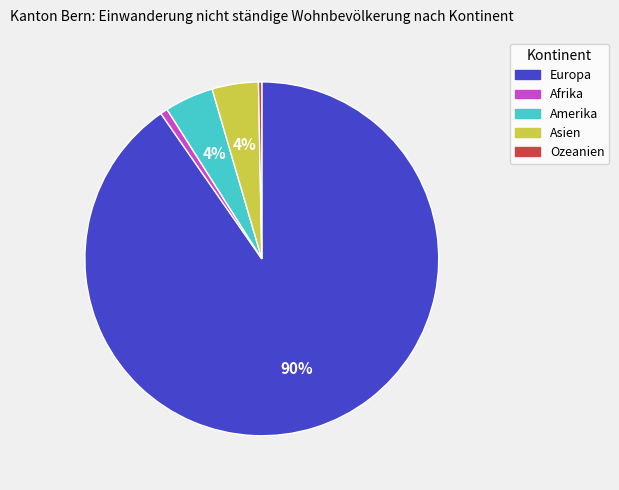

To the nearest percent, what is the average slice percentage?

20%